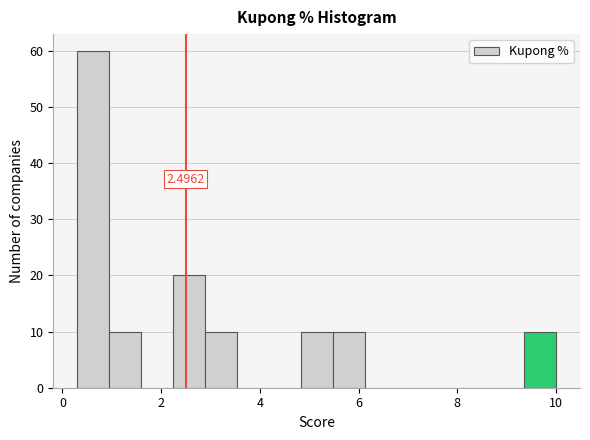

Read against the x-axis, roughly where is the centre of the tallest bar?

0.6